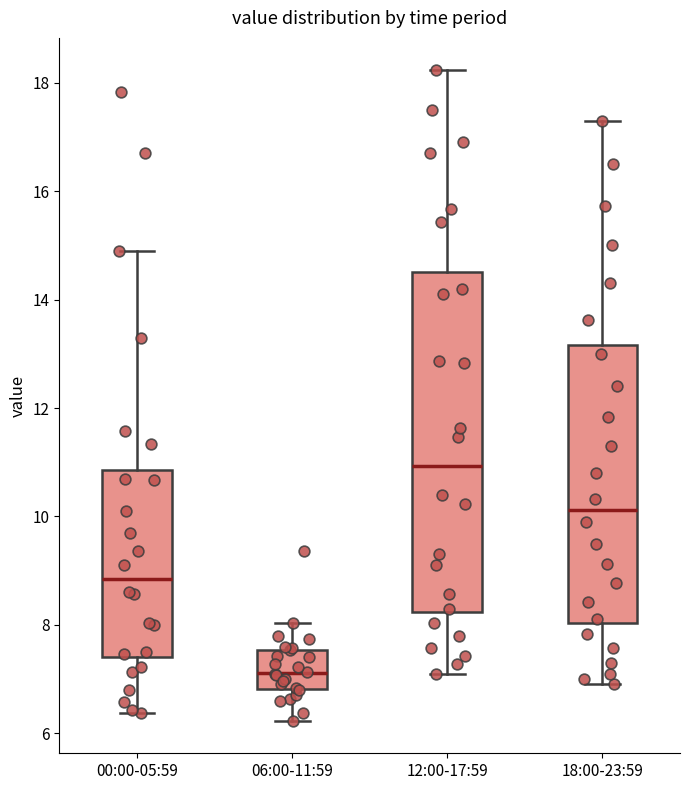

Reading left to right, transcribe this box plot: for each box, give where its median line is, the range the box spans, and where its two whiskers end, as read against the y-axis. The values are not printed on the chart, so give them approximately, as read against the axis.

00:00-05:59: median 8.8, box 7.4 to 10.8, whiskers 6.4 to 15.0
06:00-11:59: median 7.2, box 6.8 to 7.6, whiskers 6.2 to 8.0
12:00-17:59: median 11.0, box 8.2 to 14.6, whiskers 7.2 to 18.2
18:00-23:59: median 10.2, box 8.0 to 13.2, whiskers 7.0 to 17.4